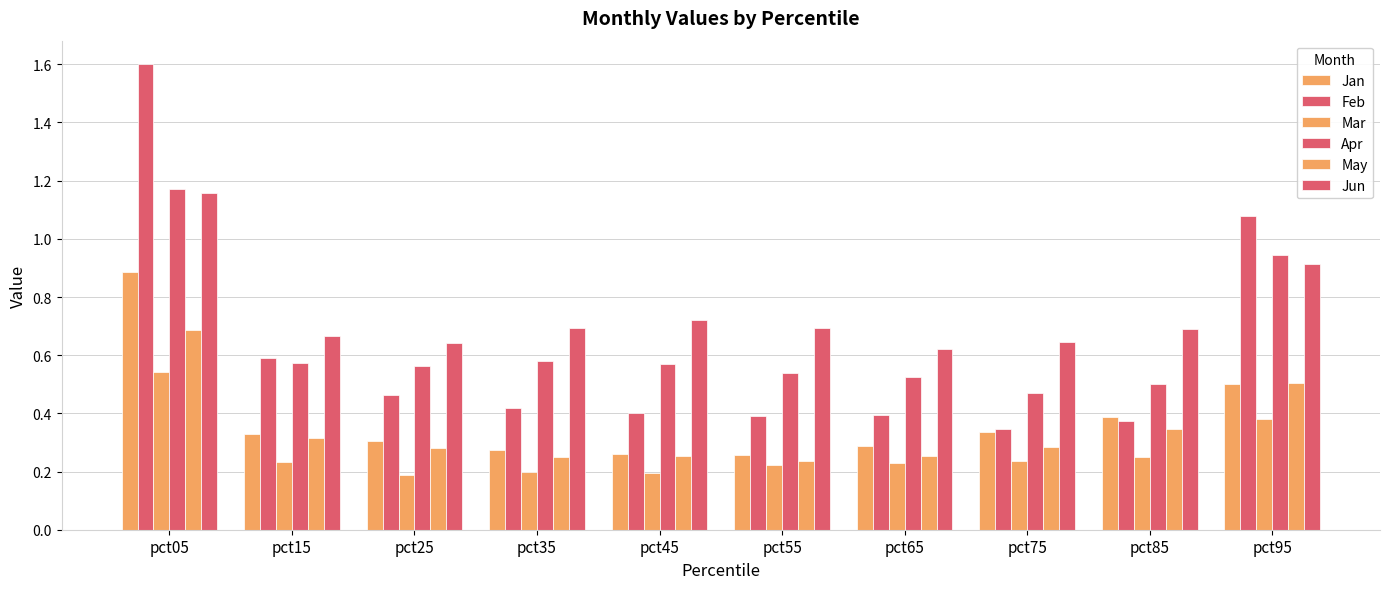

What is the value of the Mar bar at the 10th from the left?

0.4